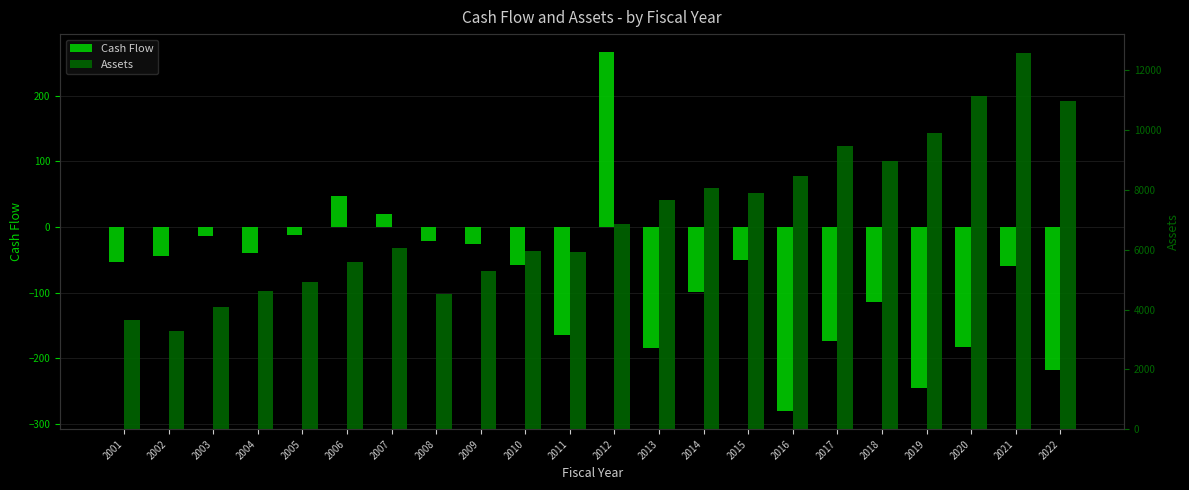

What is the sum of the Cash Flow values at 2006 and 2008?

26.9